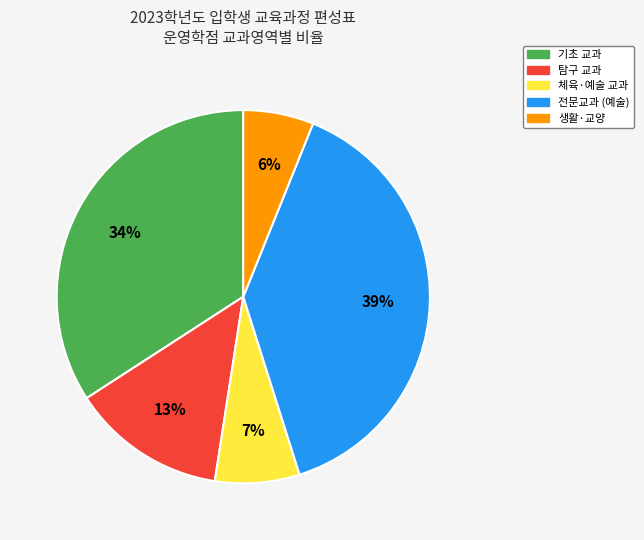

Combined, do 체육·예술 교과 and 탐구 교과 account for over 50%?

No